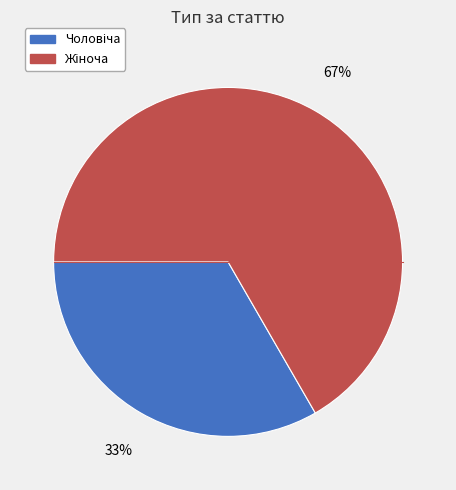

To the nearest percent, what is the average slice percentage?

50%